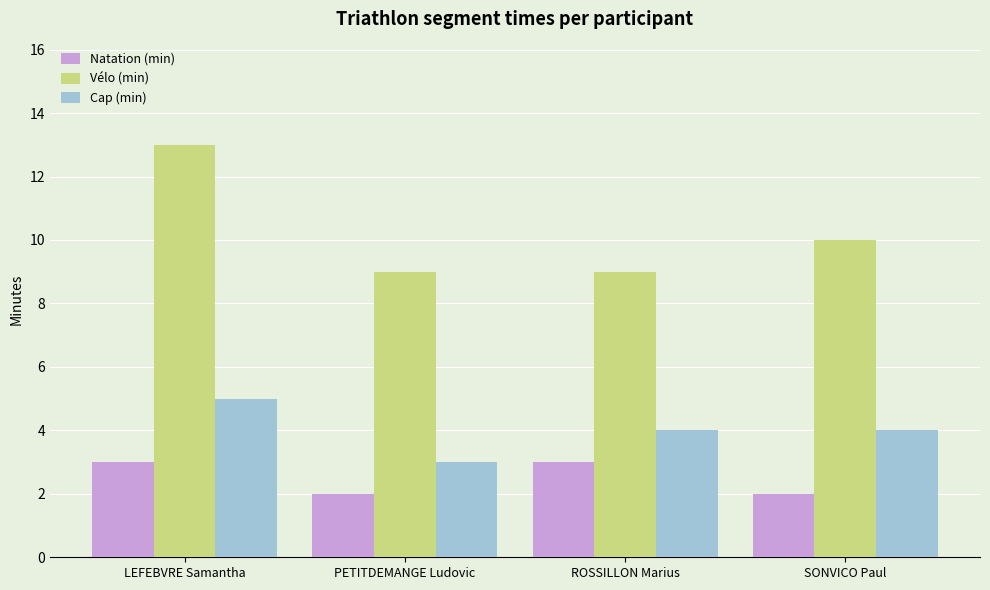

How many values in the Vélo (min) series are below 10?

2